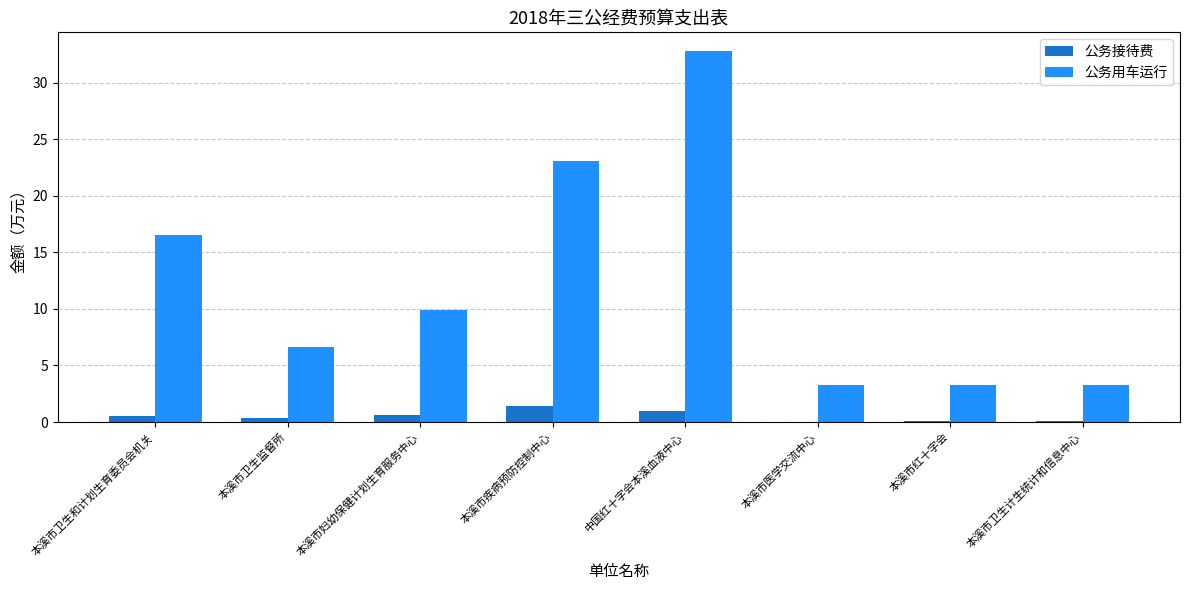

Is the value of 公务接待费 at 本溪市疾病预防控制中心 greater than the value of 公务用车运行 at 本溪市卫生计生统计和信息中心?

No